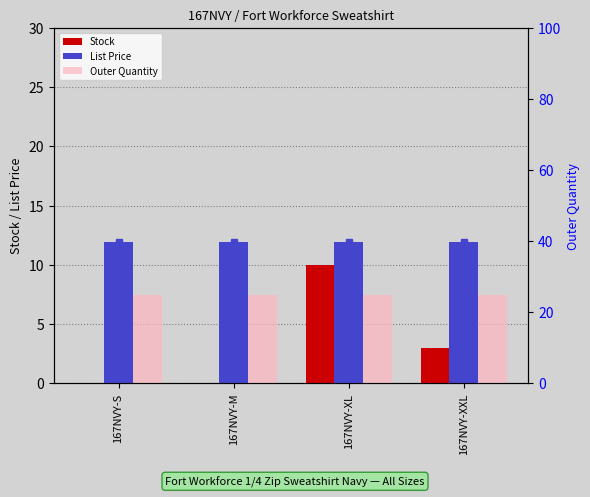

At which label does Outer Quantity reach its minimum?

167NVY-S